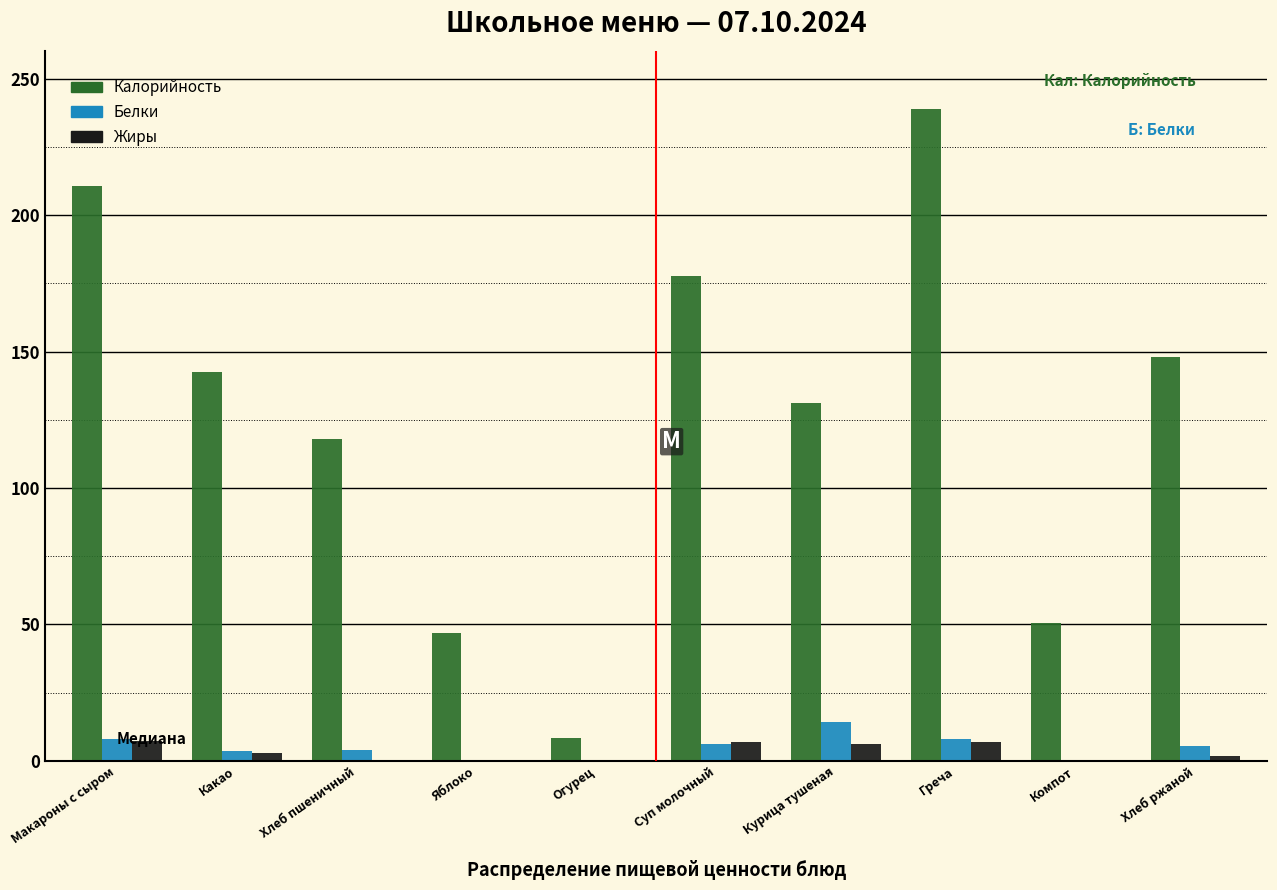

At which category is the sum across all series the highest?

Греча